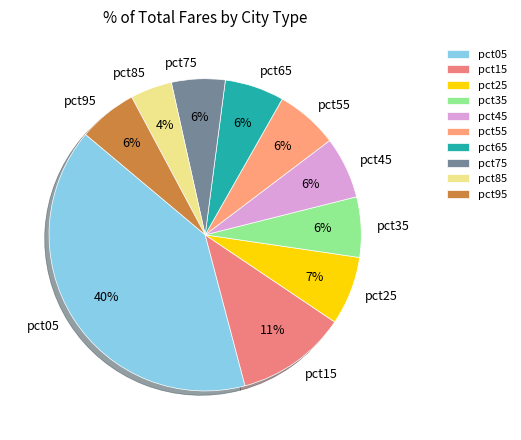

To the nearest percent, what is the average slice percentage?

10%